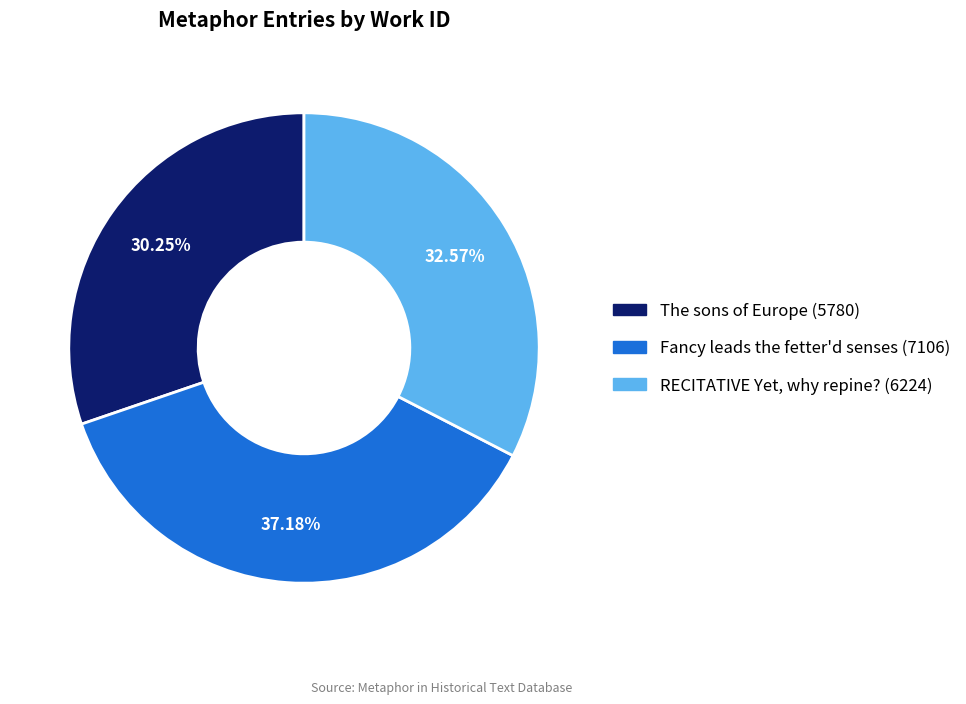

Does any single category account for the majority?

No